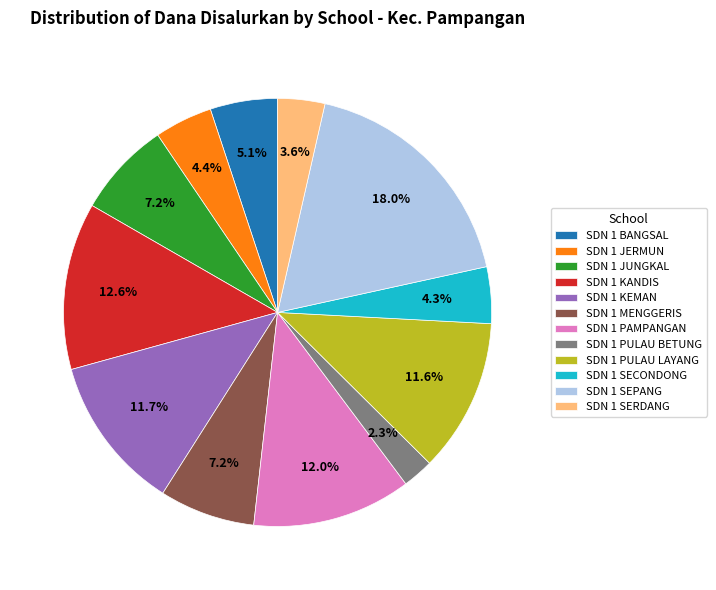

What is the total percentage of SDN 1 MENGGERIS and SDN 1 BANGSAL?

12.3%